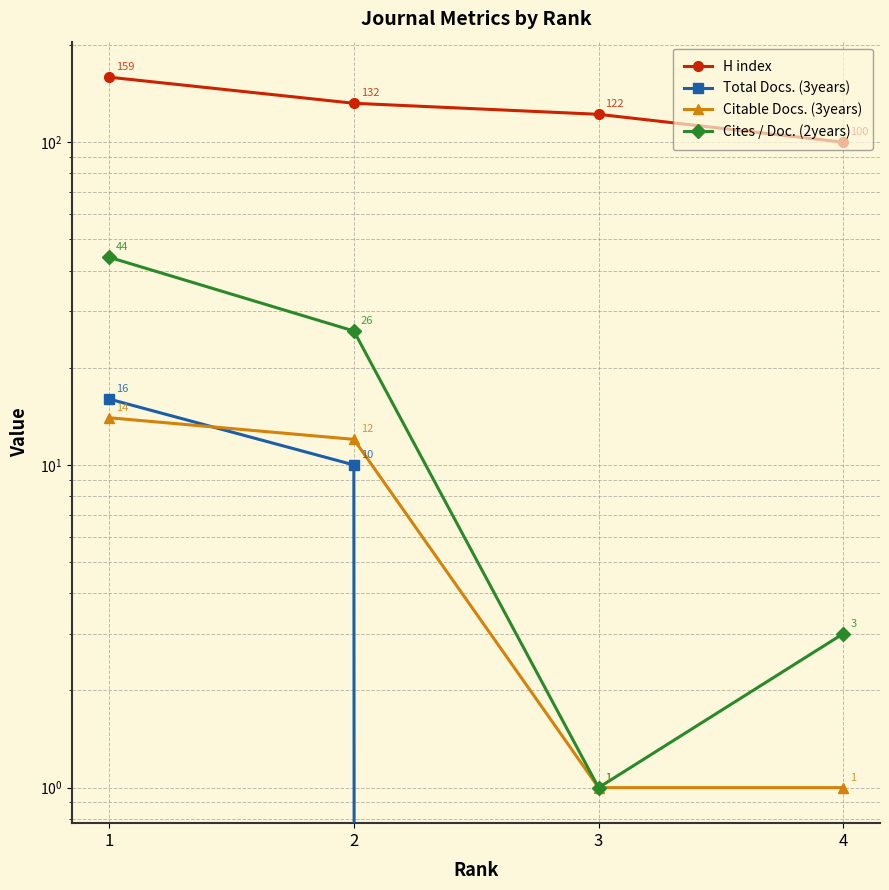

Which has a higher value, 3 or 4?

3